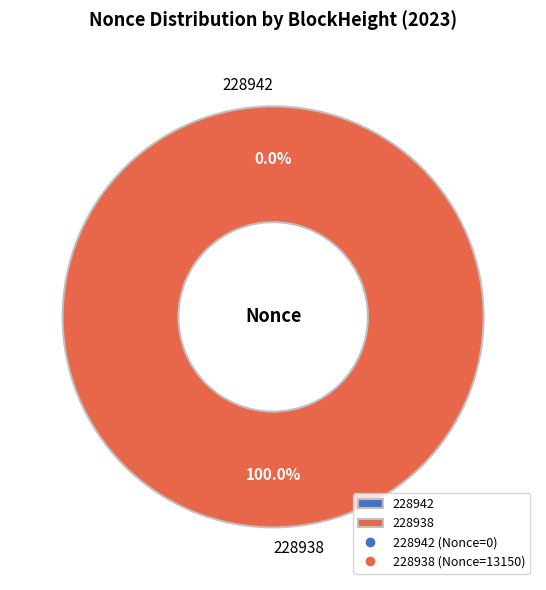

What is the smallest slice in the pie chart?

228942